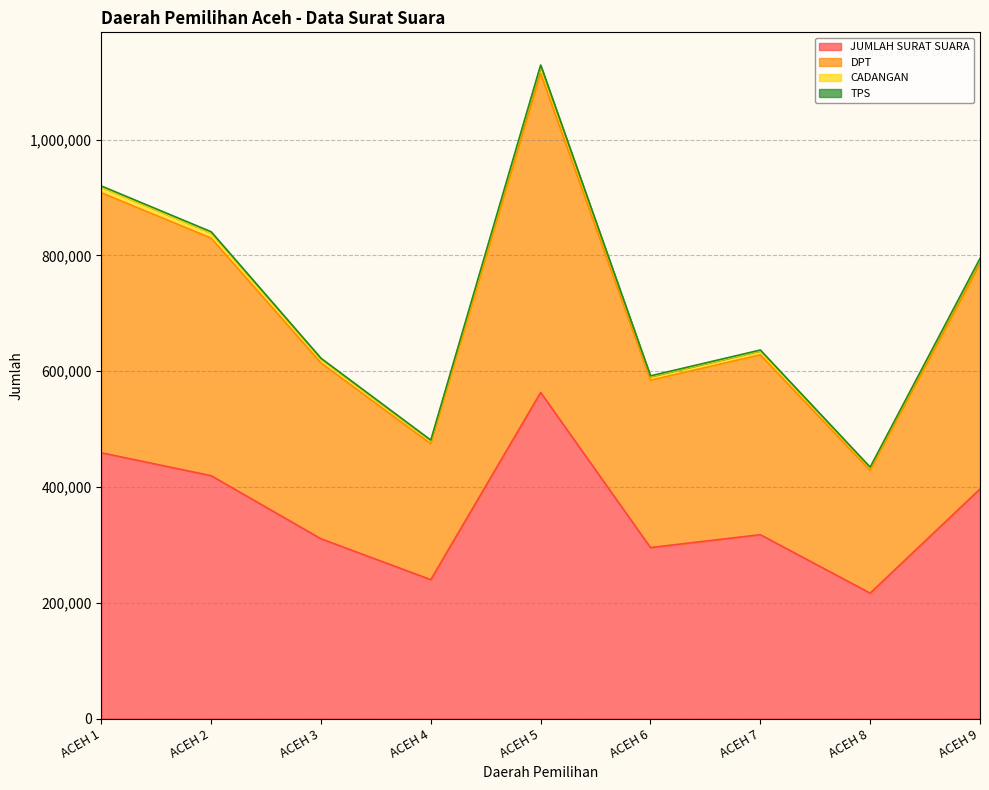

At which label does CADANGAN first exceed 636505?

ACEH 1